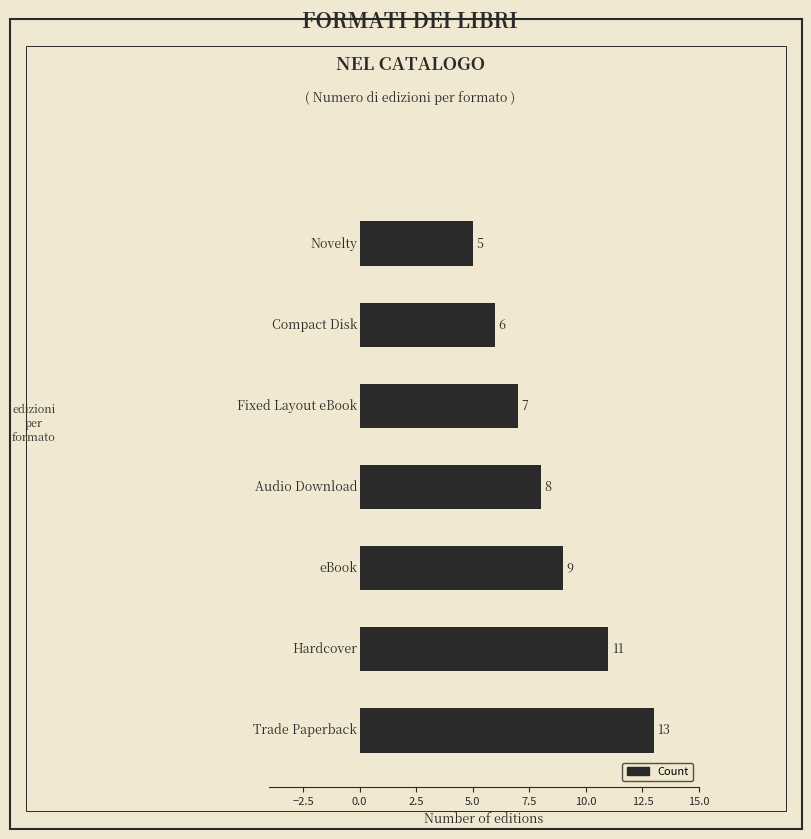

How many values are between 6 and 11?

5